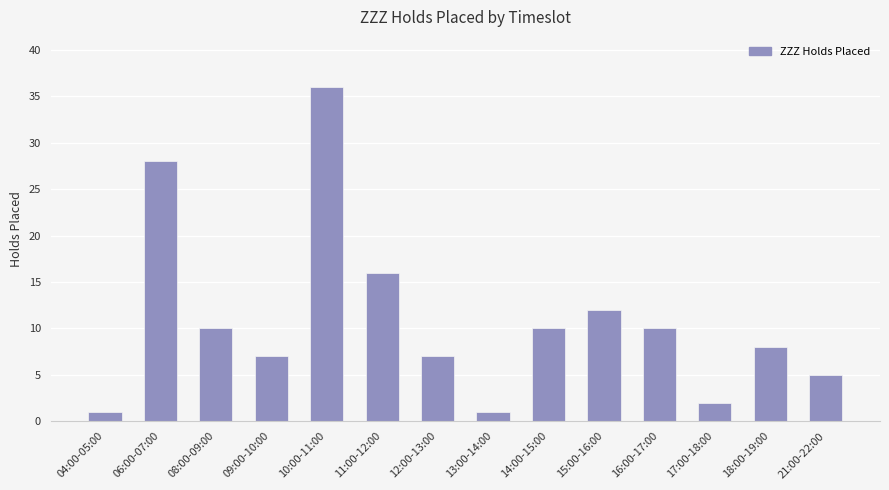

What is the value of the 1st bar from the left?

1